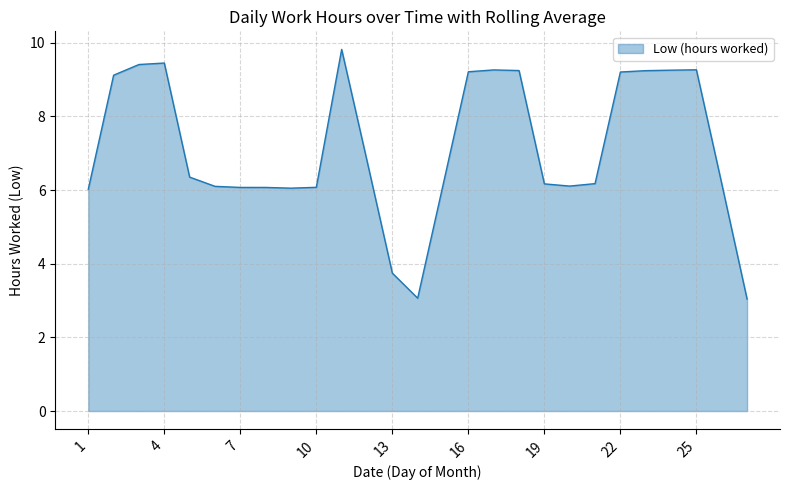

What is the greatest value displayed?

9.8